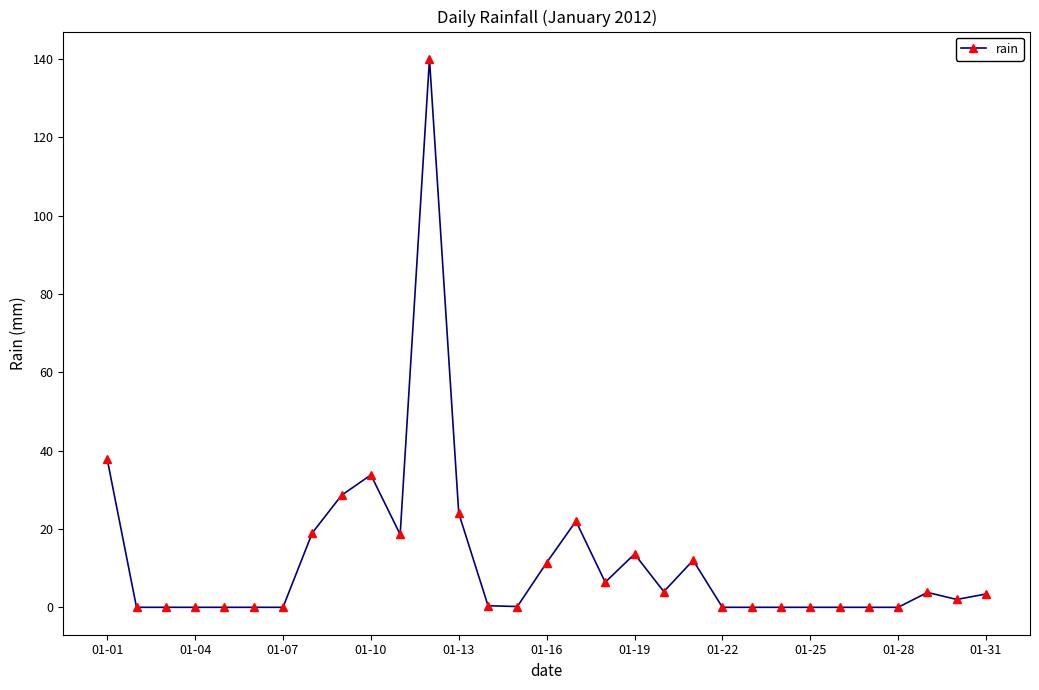

How many data points are less than 2?

15